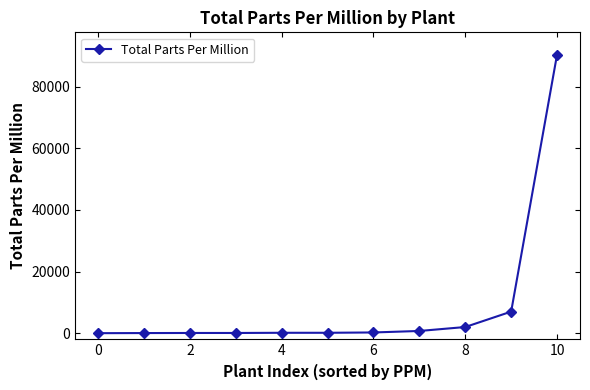

What is the sum of all values?

100792.4